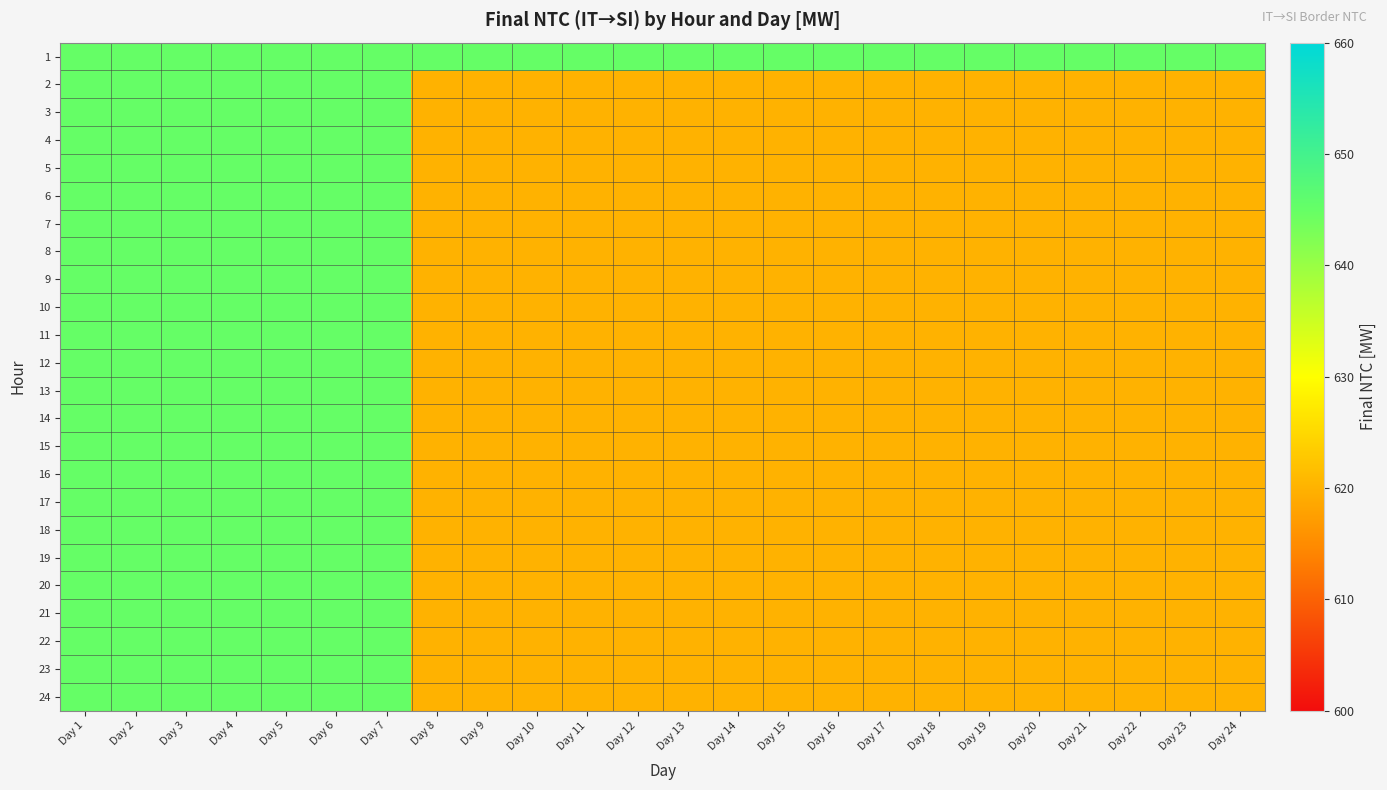

Reading left to right, extract all data points from this chart.

1: Day 1=645	Day 2=645	Day 3=645	Day 4=645	Day 5=645	Day 6=645	Day 7=645	Day 8=645	Day 9=645	Day 10=645	Day 11=645	Day 12=645	Day 13=645	Day 14=645	Day 15=645	Day 16=645	Day 17=645	Day 18=645	Day 19=645	Day 20=645	Day 21=645	Day 22=645	Day 23=645	Day 24=645
2: Day 1=645	Day 2=645	Day 3=645	Day 4=645	Day 5=645	Day 6=645	Day 7=645	Day 8=620	Day 9=620	Day 10=620	Day 11=620	Day 12=620	Day 13=620	Day 14=620	Day 15=620	Day 16=620	Day 17=620	Day 18=620	Day 19=620	Day 20=620	Day 21=620	Day 22=620	Day 23=620	Day 24=620
3: Day 1=645	Day 2=645	Day 3=645	Day 4=645	Day 5=645	Day 6=645	Day 7=645	Day 8=620	Day 9=620	Day 10=620	Day 11=620	Day 12=620	Day 13=620	Day 14=620	Day 15=620	Day 16=620	Day 17=620	Day 18=620	Day 19=620	Day 20=620	Day 21=620	Day 22=620	Day 23=620	Day 24=620
4: Day 1=645	Day 2=645	Day 3=645	Day 4=645	Day 5=645	Day 6=645	Day 7=645	Day 8=620	Day 9=620	Day 10=620	Day 11=620	Day 12=620	Day 13=620	Day 14=620	Day 15=620	Day 16=620	Day 17=620	Day 18=620	Day 19=620	Day 20=620	Day 21=620	Day 22=620	Day 23=620	Day 24=620
5: Day 1=645	Day 2=645	Day 3=645	Day 4=645	Day 5=645	Day 6=645	Day 7=645	Day 8=620	Day 9=620	Day 10=620	Day 11=620	Day 12=620	Day 13=620	Day 14=620	Day 15=620	Day 16=620	Day 17=620	Day 18=620	Day 19=620	Day 20=620	Day 21=620	Day 22=620	Day 23=620	Day 24=620
6: Day 1=645	Day 2=645	Day 3=645	Day 4=645	Day 5=645	Day 6=645	Day 7=645	Day 8=620	Day 9=620	Day 10=620	Day 11=620	Day 12=620	Day 13=620	Day 14=620	Day 15=620	Day 16=620	Day 17=620	Day 18=620	Day 19=620	Day 20=620	Day 21=620	Day 22=620	Day 23=620	Day 24=620
7: Day 1=645	Day 2=645	Day 3=645	Day 4=645	Day 5=645	Day 6=645	Day 7=645	Day 8=620	Day 9=620	Day 10=620	Day 11=620	Day 12=620	Day 13=620	Day 14=620	Day 15=620	Day 16=620	Day 17=620	Day 18=620	Day 19=620	Day 20=620	Day 21=620	Day 22=620	Day 23=620	Day 24=620
8: Day 1=645	Day 2=645	Day 3=645	Day 4=645	Day 5=645	Day 6=645	Day 7=645	Day 8=620	Day 9=620	Day 10=620	Day 11=620	Day 12=620	Day 13=620	Day 14=620	Day 15=620	Day 16=620	Day 17=620	Day 18=620	Day 19=620	Day 20=620	Day 21=620	Day 22=620	Day 23=620	Day 24=620
9: Day 1=645	Day 2=645	Day 3=645	Day 4=645	Day 5=645	Day 6=645	Day 7=645	Day 8=620	Day 9=620	Day 10=620	Day 11=620	Day 12=620	Day 13=620	Day 14=620	Day 15=620	Day 16=620	Day 17=620	Day 18=620	Day 19=620	Day 20=620	Day 21=620	Day 22=620	Day 23=620	Day 24=620
10: Day 1=645	Day 2=645	Day 3=645	Day 4=645	Day 5=645	Day 6=645	Day 7=645	Day 8=620	Day 9=620	Day 10=620	Day 11=620	Day 12=620	Day 13=620	Day 14=620	Day 15=620	Day 16=620	Day 17=620	Day 18=620	Day 19=620	Day 20=620	Day 21=620	Day 22=620	Day 23=620	Day 24=620
11: Day 1=645	Day 2=645	Day 3=645	Day 4=645	Day 5=645	Day 6=645	Day 7=645	Day 8=620	Day 9=620	Day 10=620	Day 11=620	Day 12=620	Day 13=620	Day 14=620	Day 15=620	Day 16=620	Day 17=620	Day 18=620	Day 19=620	Day 20=620	Day 21=620	Day 22=620	Day 23=620	Day 24=620
12: Day 1=645	Day 2=645	Day 3=645	Day 4=645	Day 5=645	Day 6=645	Day 7=645	Day 8=620	Day 9=620	Day 10=620	Day 11=620	Day 12=620	Day 13=620	Day 14=620	Day 15=620	Day 16=620	Day 17=620	Day 18=620	Day 19=620	Day 20=620	Day 21=620	Day 22=620	Day 23=620	Day 24=620
13: Day 1=645	Day 2=645	Day 3=645	Day 4=645	Day 5=645	Day 6=645	Day 7=645	Day 8=620	Day 9=620	Day 10=620	Day 11=620	Day 12=620	Day 13=620	Day 14=620	Day 15=620	Day 16=620	Day 17=620	Day 18=620	Day 19=620	Day 20=620	Day 21=620	Day 22=620	Day 23=620	Day 24=620
14: Day 1=645	Day 2=645	Day 3=645	Day 4=645	Day 5=645	Day 6=645	Day 7=645	Day 8=620	Day 9=620	Day 10=620	Day 11=620	Day 12=620	Day 13=620	Day 14=620	Day 15=620	Day 16=620	Day 17=620	Day 18=620	Day 19=620	Day 20=620	Day 21=620	Day 22=620	Day 23=620	Day 24=620
15: Day 1=645	Day 2=645	Day 3=645	Day 4=645	Day 5=645	Day 6=645	Day 7=645	Day 8=620	Day 9=620	Day 10=620	Day 11=620	Day 12=620	Day 13=620	Day 14=620	Day 15=620	Day 16=620	Day 17=620	Day 18=620	Day 19=620	Day 20=620	Day 21=620	Day 22=620	Day 23=620	Day 24=620
16: Day 1=645	Day 2=645	Day 3=645	Day 4=645	Day 5=645	Day 6=645	Day 7=645	Day 8=620	Day 9=620	Day 10=620	Day 11=620	Day 12=620	Day 13=620	Day 14=620	Day 15=620	Day 16=620	Day 17=620	Day 18=620	Day 19=620	Day 20=620	Day 21=620	Day 22=620	Day 23=620	Day 24=620
17: Day 1=645	Day 2=645	Day 3=645	Day 4=645	Day 5=645	Day 6=645	Day 7=645	Day 8=620	Day 9=620	Day 10=620	Day 11=620	Day 12=620	Day 13=620	Day 14=620	Day 15=620	Day 16=620	Day 17=620	Day 18=620	Day 19=620	Day 20=620	Day 21=620	Day 22=620	Day 23=620	Day 24=620
18: Day 1=645	Day 2=645	Day 3=645	Day 4=645	Day 5=645	Day 6=645	Day 7=645	Day 8=620	Day 9=620	Day 10=620	Day 11=620	Day 12=620	Day 13=620	Day 14=620	Day 15=620	Day 16=620	Day 17=620	Day 18=620	Day 19=620	Day 20=620	Day 21=620	Day 22=620	Day 23=620	Day 24=620
19: Day 1=645	Day 2=645	Day 3=645	Day 4=645	Day 5=645	Day 6=645	Day 7=645	Day 8=620	Day 9=620	Day 10=620	Day 11=620	Day 12=620	Day 13=620	Day 14=620	Day 15=620	Day 16=620	Day 17=620	Day 18=620	Day 19=620	Day 20=620	Day 21=620	Day 22=620	Day 23=620	Day 24=620
20: Day 1=645	Day 2=645	Day 3=645	Day 4=645	Day 5=645	Day 6=645	Day 7=645	Day 8=620	Day 9=620	Day 10=620	Day 11=620	Day 12=620	Day 13=620	Day 14=620	Day 15=620	Day 16=620	Day 17=620	Day 18=620	Day 19=620	Day 20=620	Day 21=620	Day 22=620	Day 23=620	Day 24=620
21: Day 1=645	Day 2=645	Day 3=645	Day 4=645	Day 5=645	Day 6=645	Day 7=645	Day 8=620	Day 9=620	Day 10=620	Day 11=620	Day 12=620	Day 13=620	Day 14=620	Day 15=620	Day 16=620	Day 17=620	Day 18=620	Day 19=620	Day 20=620	Day 21=620	Day 22=620	Day 23=620	Day 24=620
22: Day 1=645	Day 2=645	Day 3=645	Day 4=645	Day 5=645	Day 6=645	Day 7=645	Day 8=620	Day 9=620	Day 10=620	Day 11=620	Day 12=620	Day 13=620	Day 14=620	Day 15=620	Day 16=620	Day 17=620	Day 18=620	Day 19=620	Day 20=620	Day 21=620	Day 22=620	Day 23=620	Day 24=620
23: Day 1=645	Day 2=645	Day 3=645	Day 4=645	Day 5=645	Day 6=645	Day 7=645	Day 8=620	Day 9=620	Day 10=620	Day 11=620	Day 12=620	Day 13=620	Day 14=620	Day 15=620	Day 16=620	Day 17=620	Day 18=620	Day 19=620	Day 20=620	Day 21=620	Day 22=620	Day 23=620	Day 24=620
24: Day 1=645	Day 2=645	Day 3=645	Day 4=645	Day 5=645	Day 6=645	Day 7=645	Day 8=620	Day 9=620	Day 10=620	Day 11=620	Day 12=620	Day 13=620	Day 14=620	Day 15=620	Day 16=620	Day 17=620	Day 18=620	Day 19=620	Day 20=620	Day 21=620	Day 22=620	Day 23=620	Day 24=620